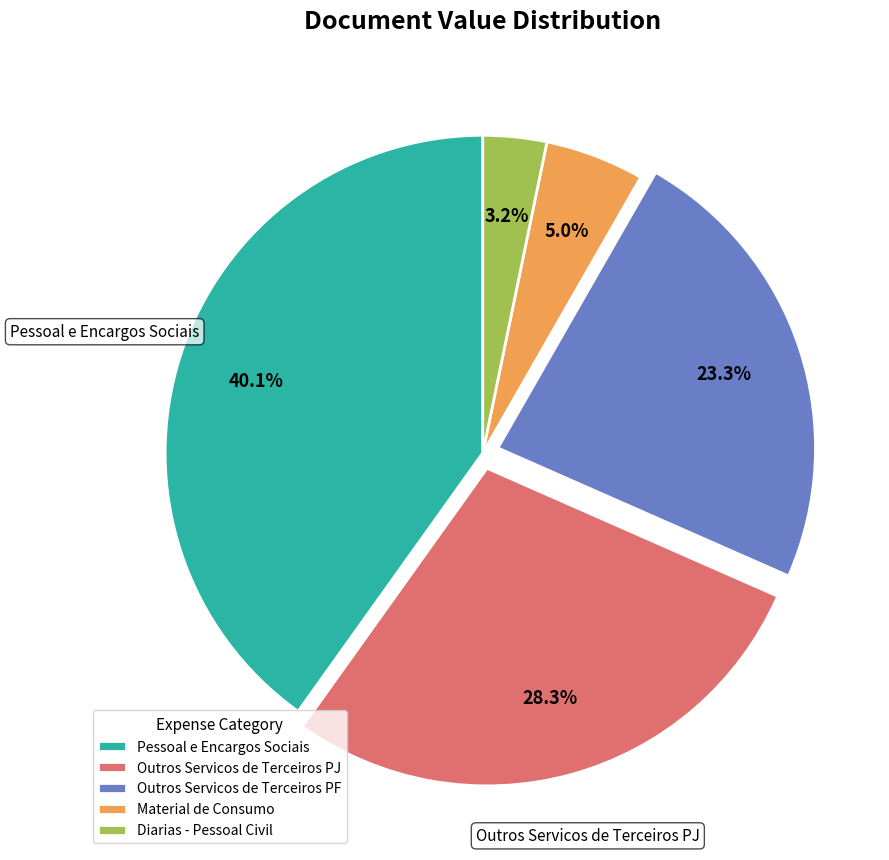

Which category has the biggest portion of the pie?

Pessoal e Encargos Sociais